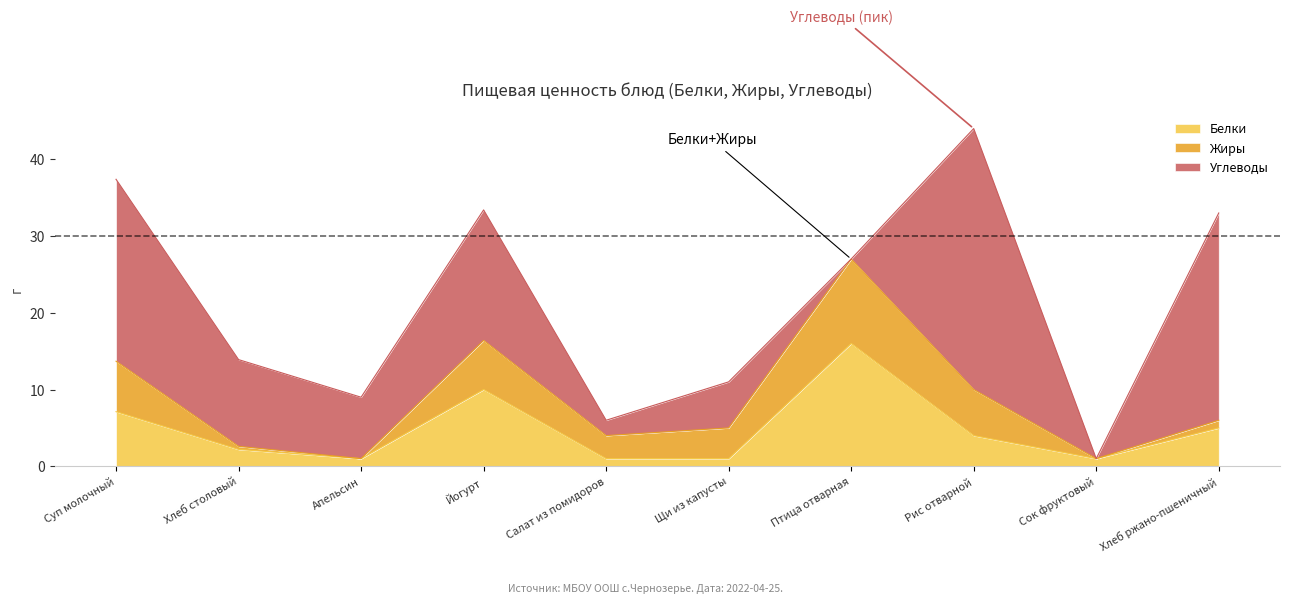

Does the chart display data point markers on the line(s)?

No